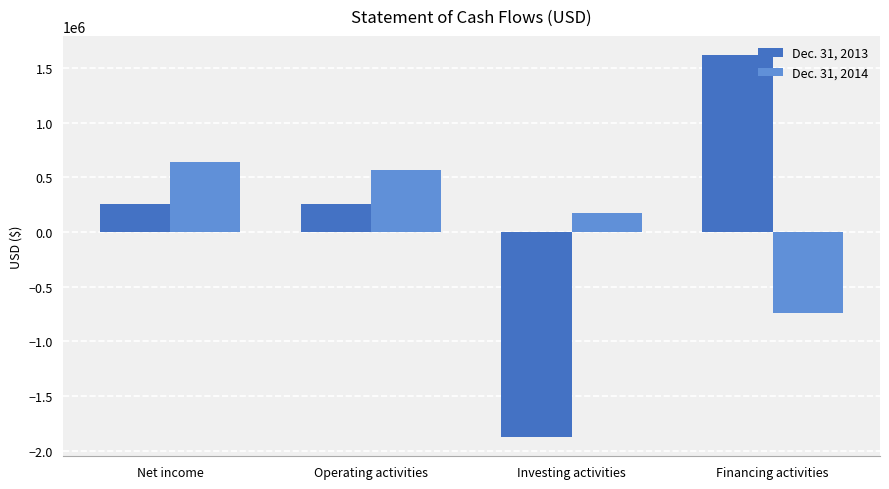

What is the value of the Dec. 31, 2014 bar at the 4th from the left?

-741714